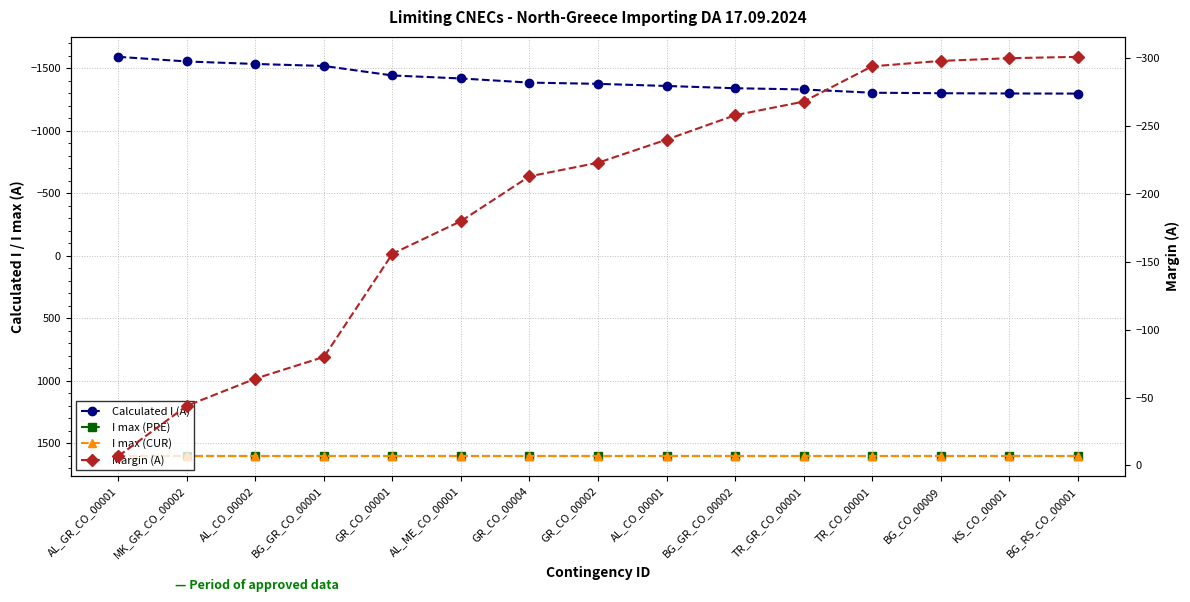

True or false: I max (PRE) has a value of 2644 at BG_CO_00009.

False